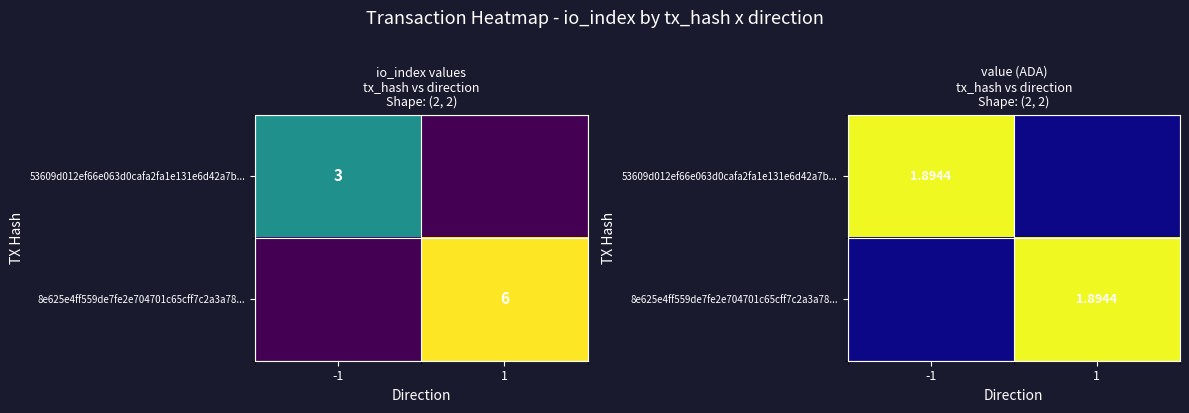

What is the difference between the maximum and minimum values in the 53609d012ef66e063d0cafa2fa1e131e6d42a7b... series?

1.9